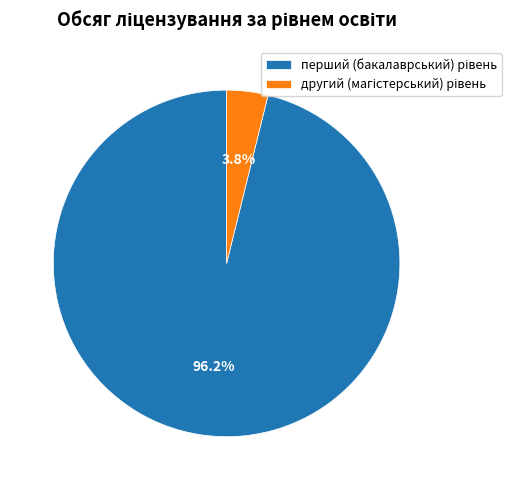

Does any single category account for the majority?

Yes